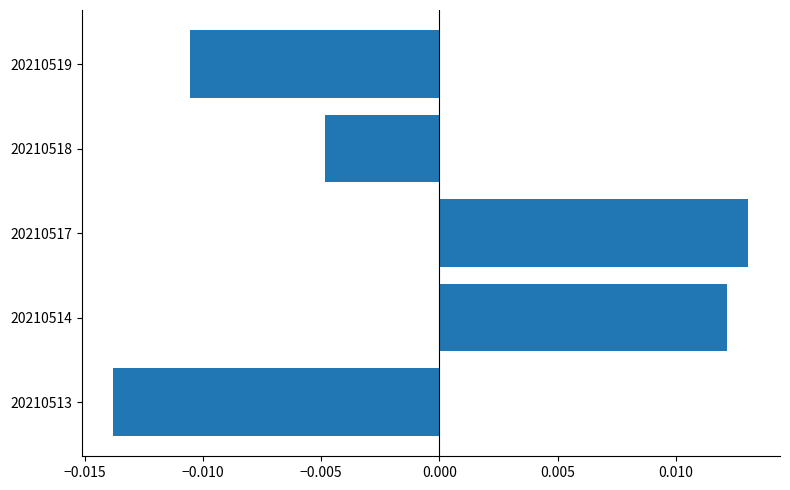

Between 20210513 and 20210514, which is larger?

20210514